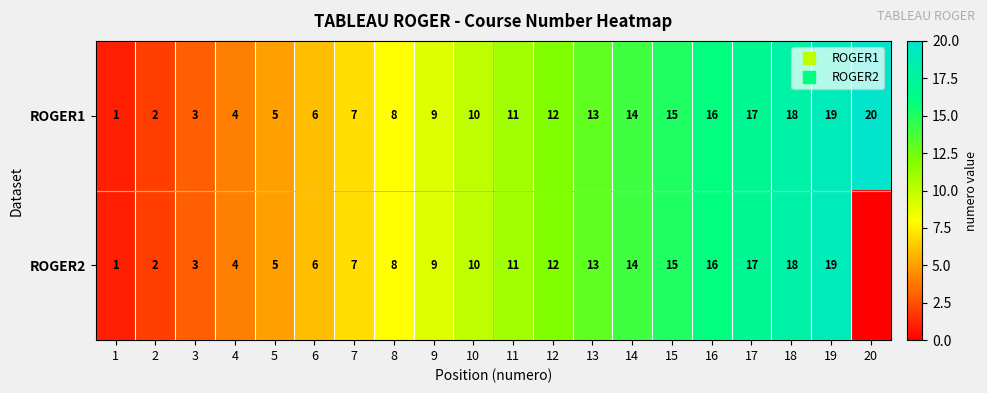

What is the lowest value of the ROGER1 series?

1